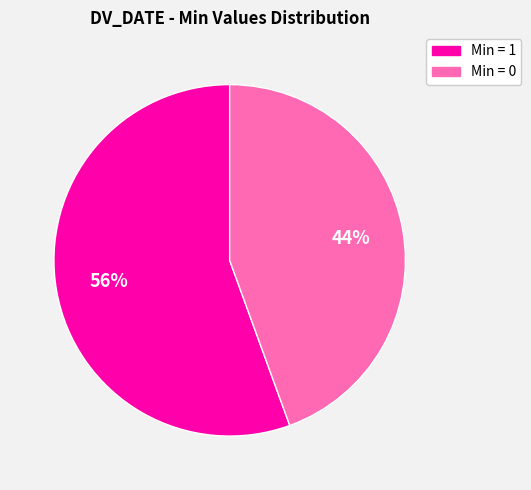

Is there any slice that represents more than half of the pie?

Yes